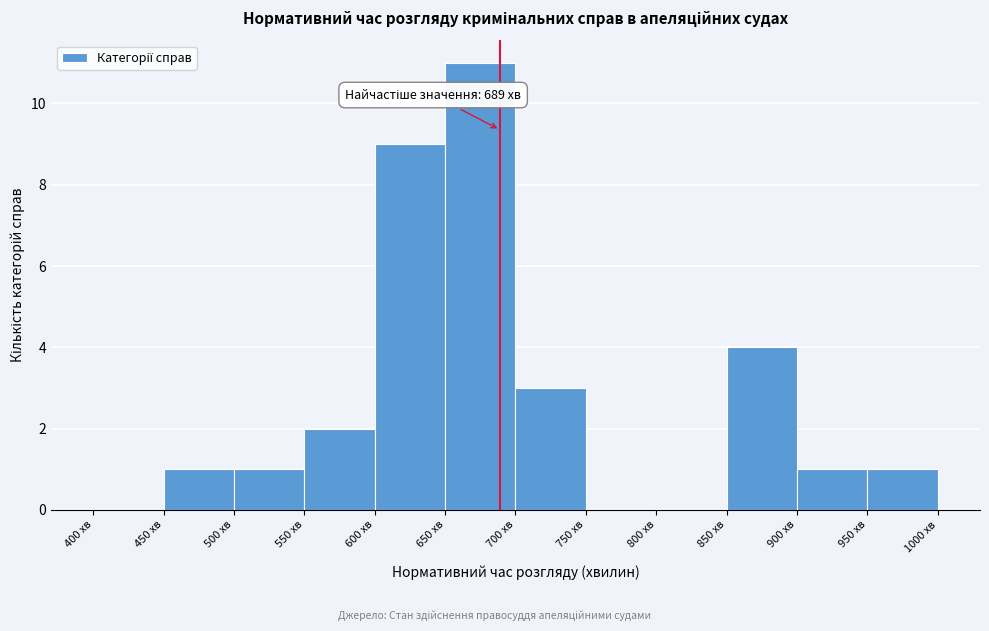

Over which range of the x-axis is the bar tallest?

650 to 700